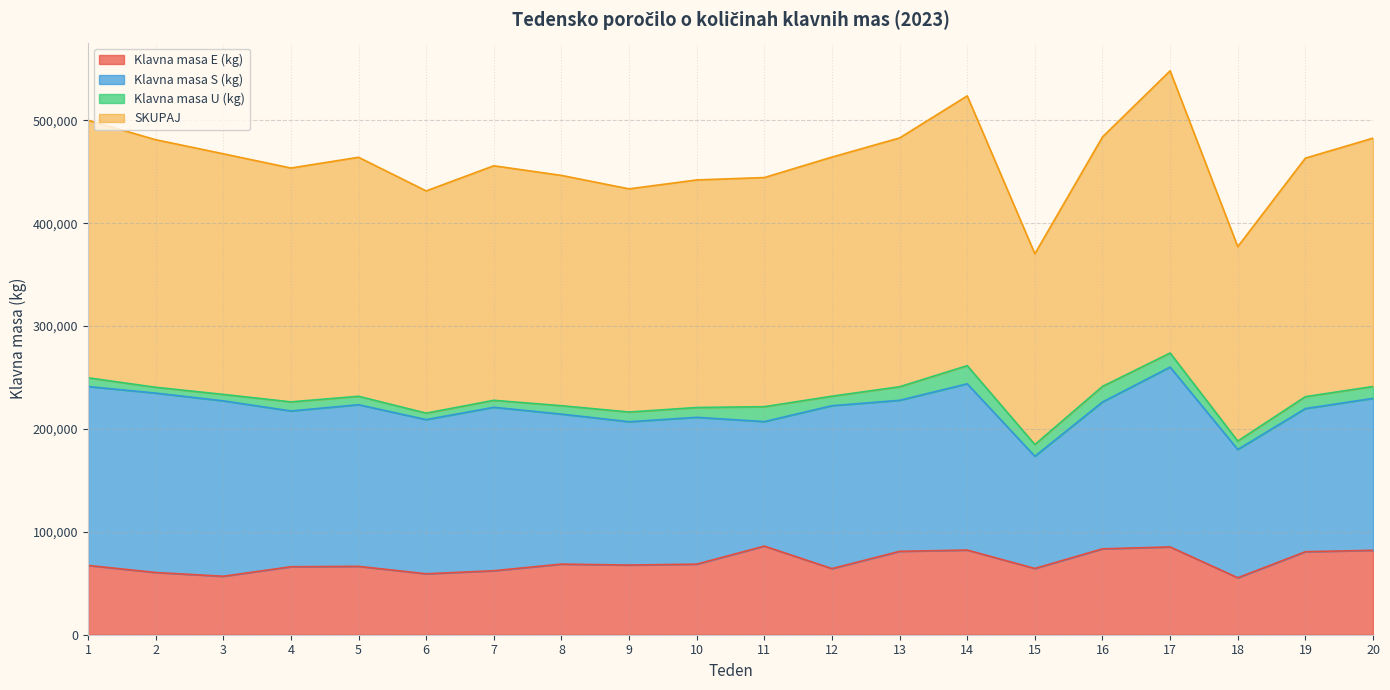

True or false: SKUPAJ and Klavna masa E (kg) intersect in this chart.

False